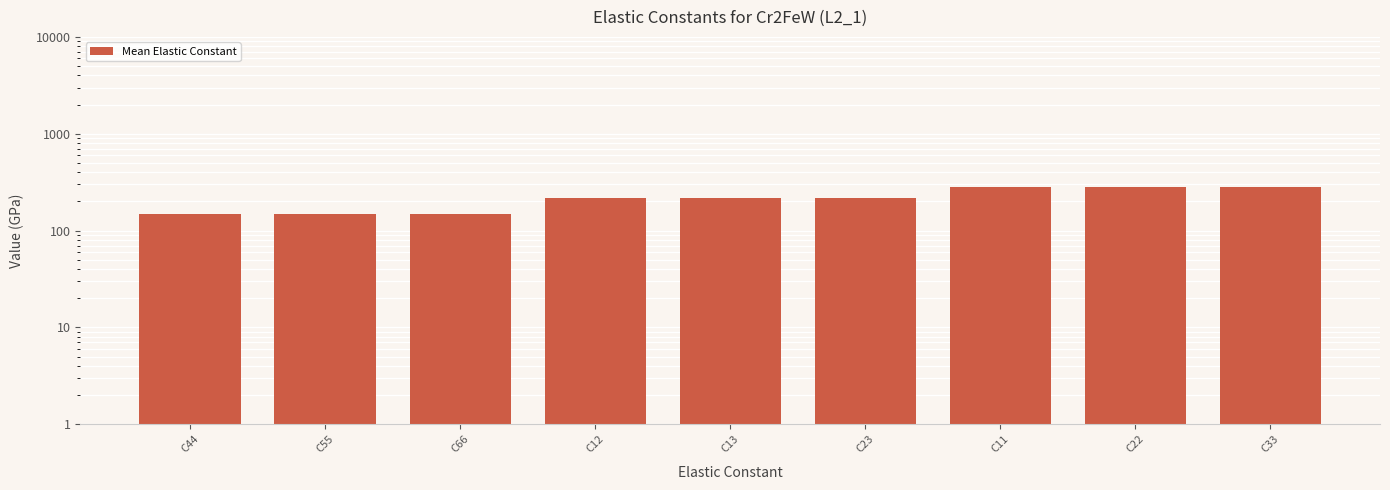

What is the label of the 7th bar from the right?

C66